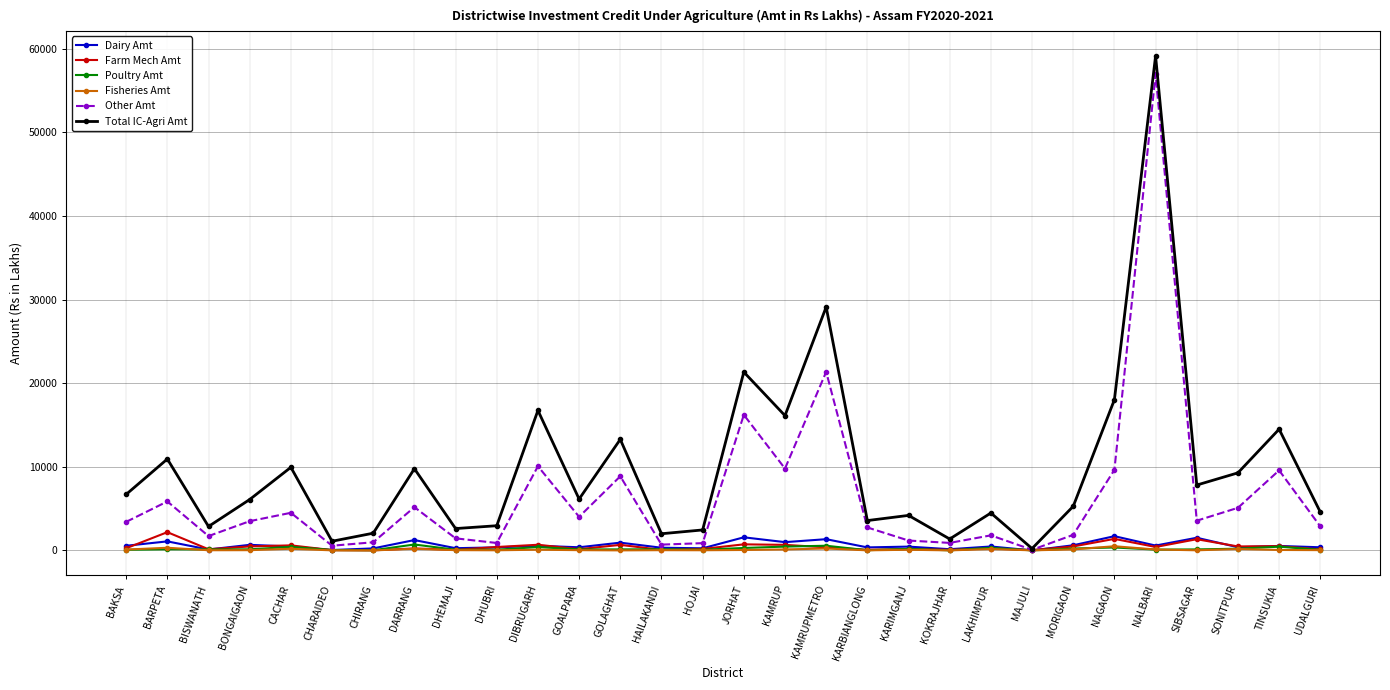

What value does the Fisheries Amt series have at SIBSAGAR?

15.5